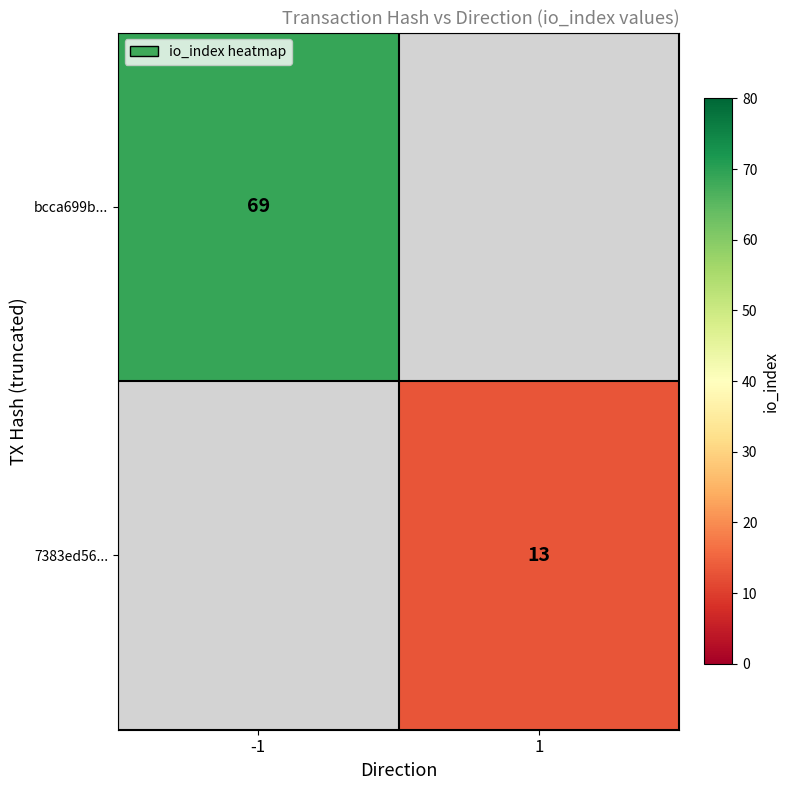

The value of bcca699b... at -1 is 69. True or false?

True